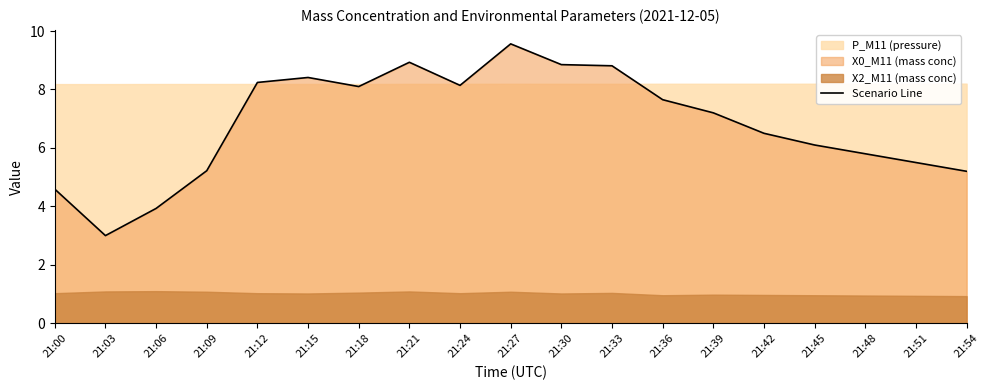

Reading left to right, transcribe all the data shown in this chart.

21:00=4.6	21:03=3.0	21:06=3.9	21:09=5.2	21:12=8.2	21:15=8.4	21:18=8.1	21:21=8.9	21:24=8.1	21:27=9.6	21:30=8.8	21:33=8.8	21:36=7.7	21:39=7.2	21:42=6.5	21:45=6.1	21:48=5.8	21:51=5.5	21:54=5.2